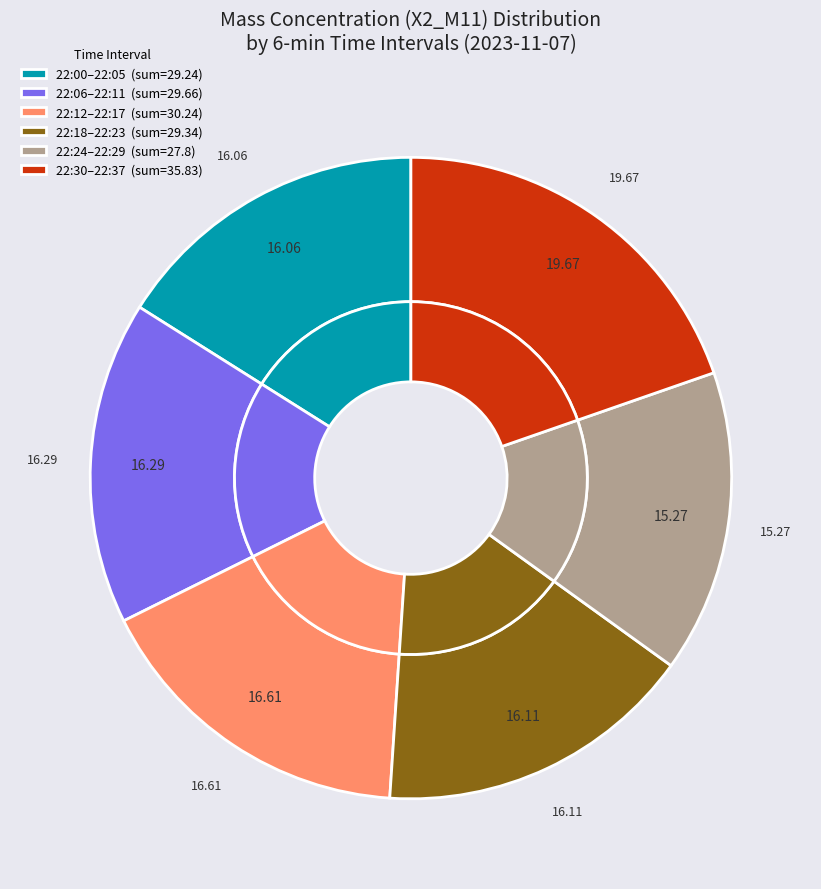

Is there a majority slice in this chart?

No